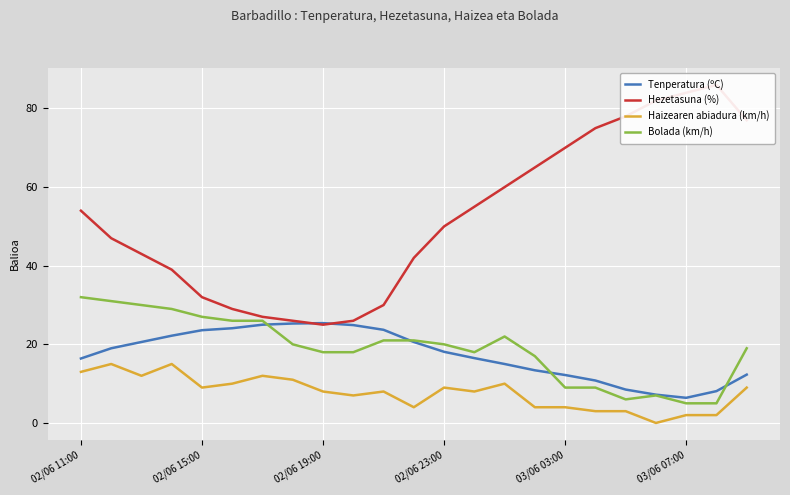

How many distinct data groups are displayed?

4